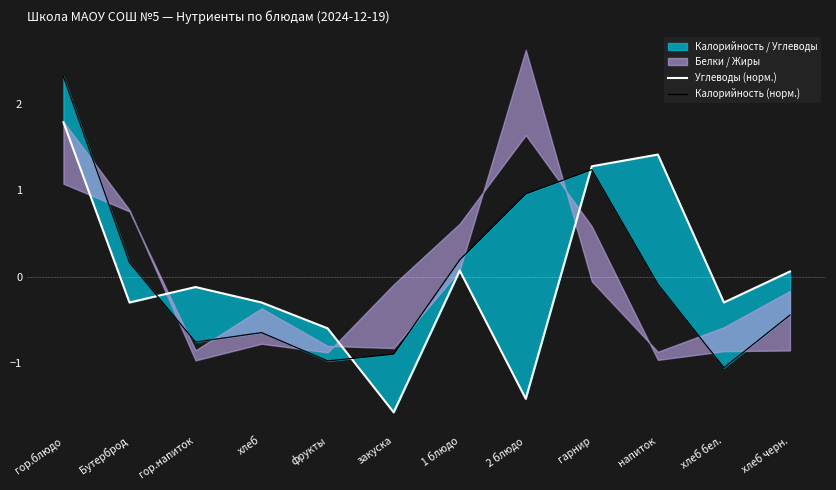

What is the difference between the maximum and minimum values in the Калорийность (норм.) series?

3.4